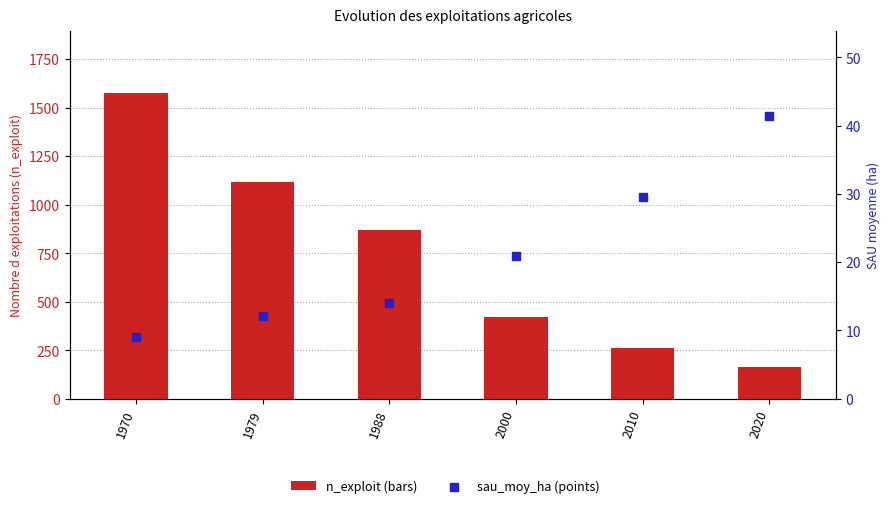

Which series reaches the maximum Y coordinate?

n_exploit